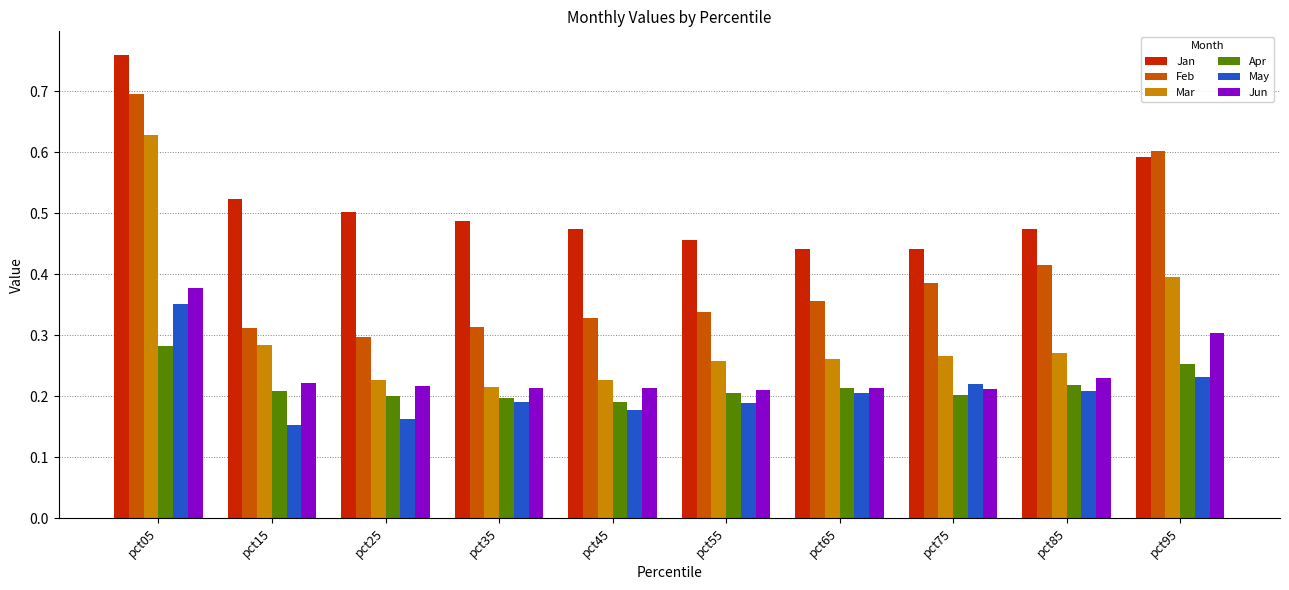

How many Mar values are between 0 and 1?

10